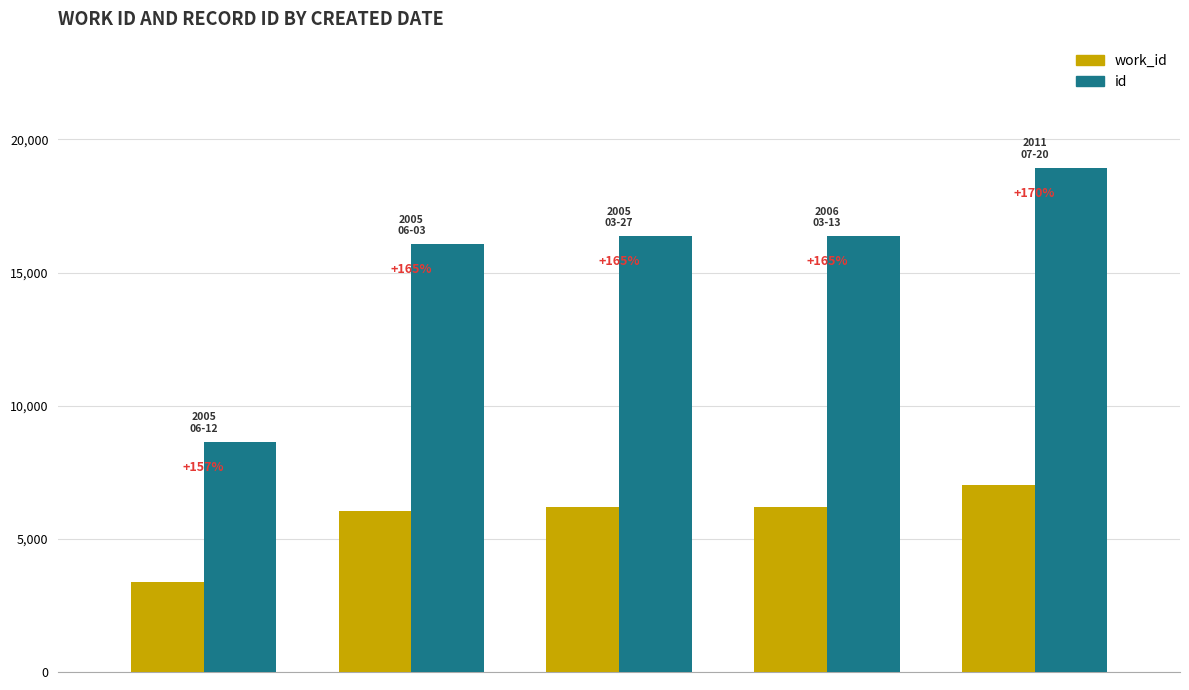

How many groups of bars are there?

5